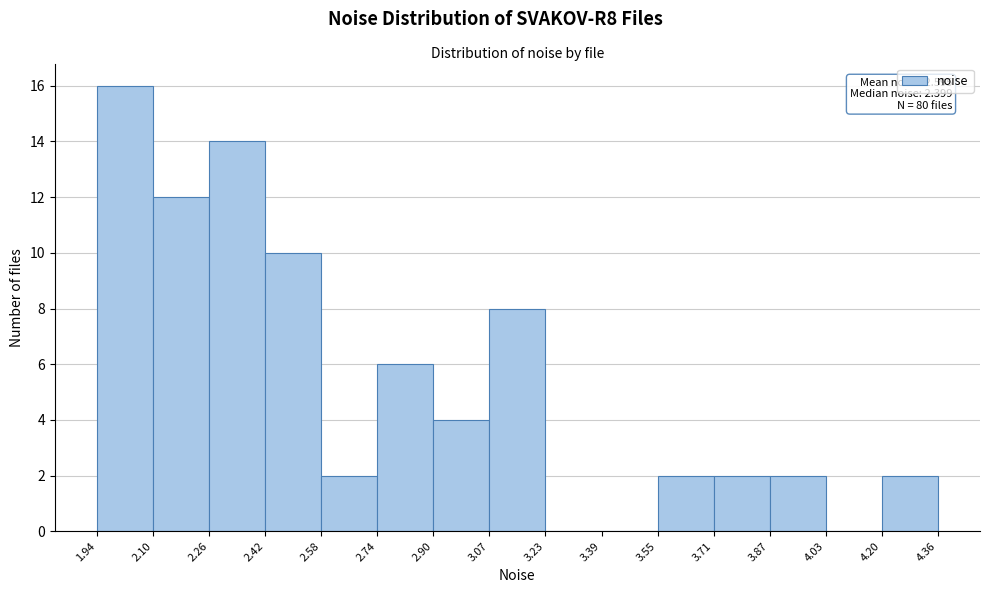

Which range on the x-axis has the tallest bar?

1.94 to 2.10